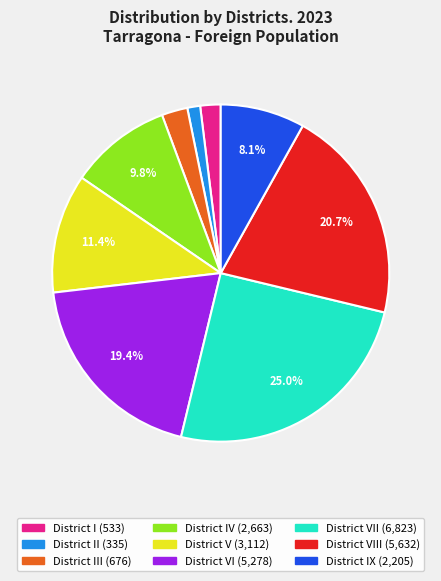

Is there any slice that represents more than half of the pie?

No